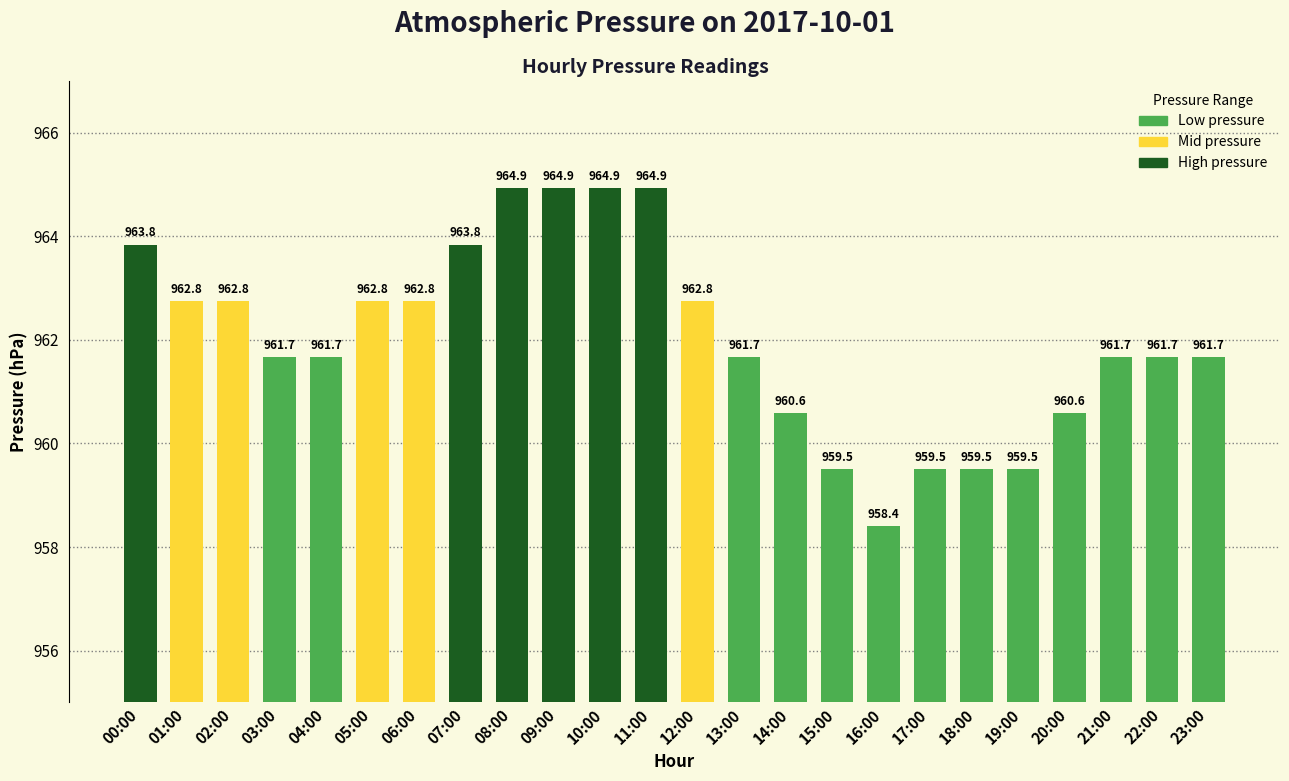

What is the label of the 5th bar from the right?

19:00